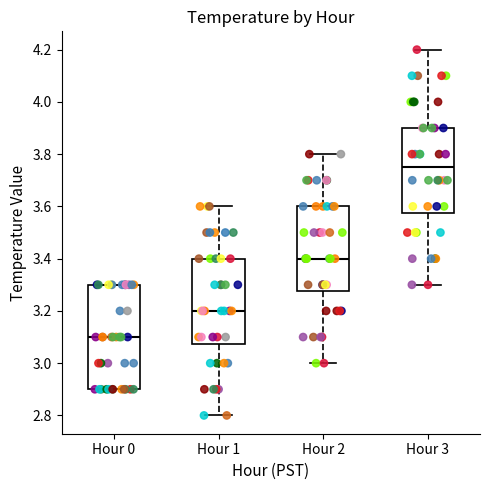

Reading left to right, transcribe this box plot: for each box, give where its median line is, the range the box spans, and where its two whiskers end, as read against the y-axis. The values are not printed on the chart, so give them approximately, as read against the axis.

Hour 0: median 3.10, box 2.90 to 3.30, whiskers 2.90 to 3.30
Hour 1: median 3.20, box 3.08 to 3.40, whiskers 2.80 to 3.60
Hour 2: median 3.40, box 3.28 to 3.60, whiskers 3.00 to 3.80
Hour 3: median 3.76, box 3.58 to 3.90, whiskers 3.30 to 4.20